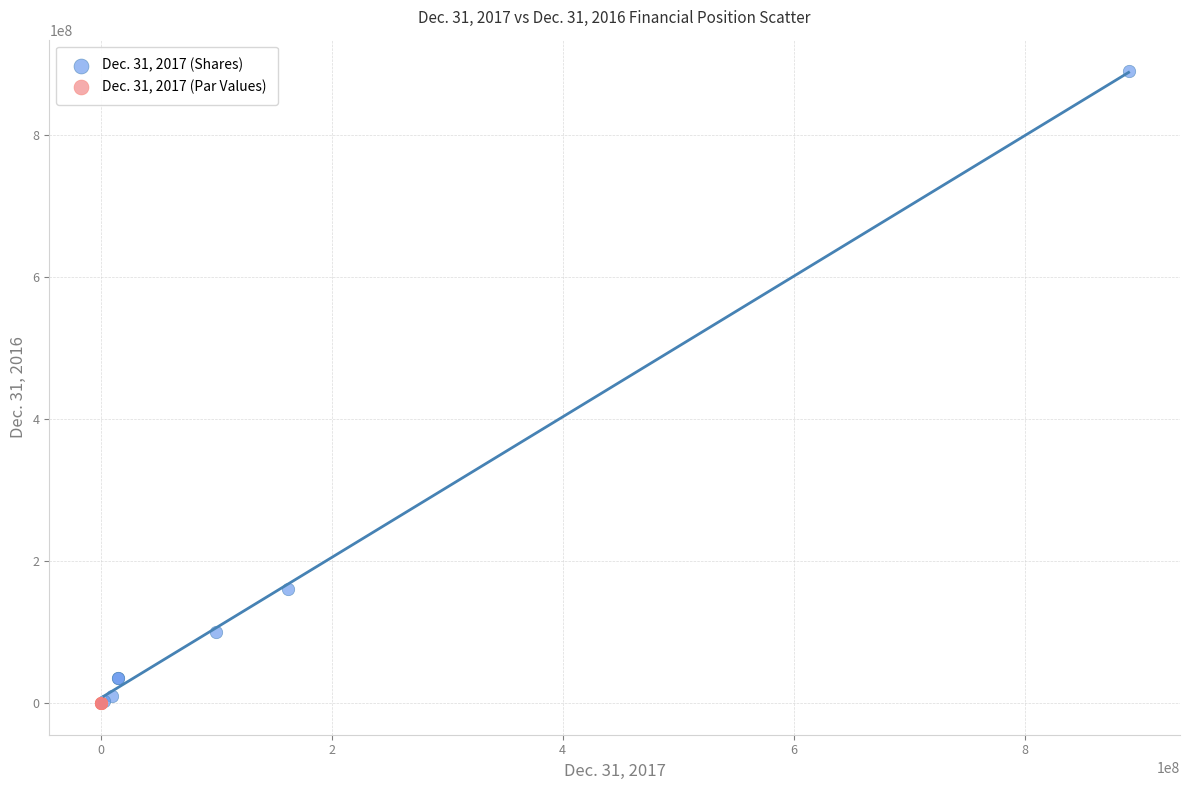

Which series has the widest spread of Y values?

Dec. 31, 2017 (Shares)